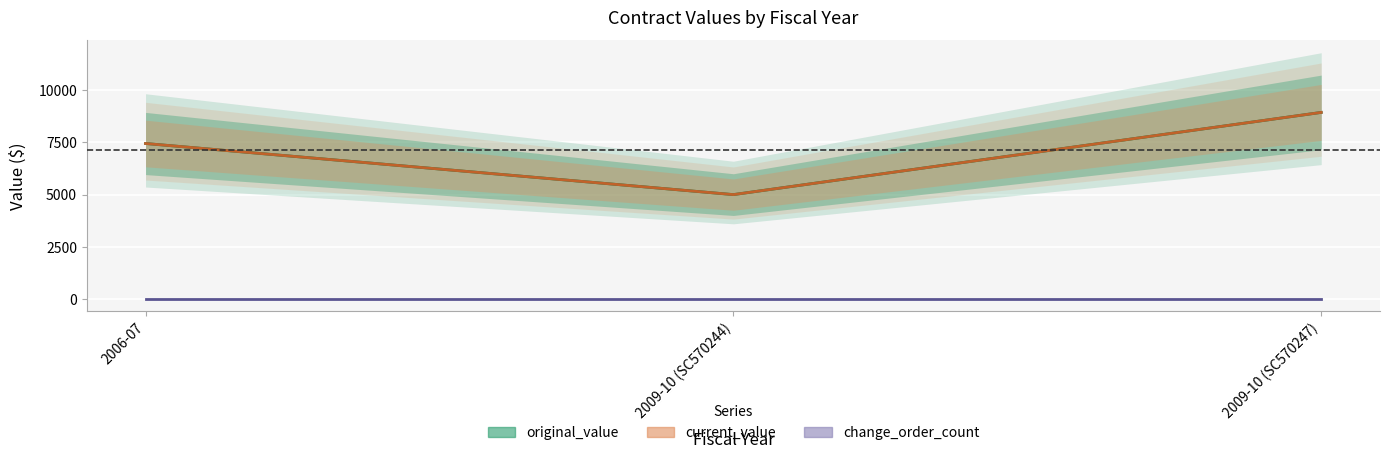

What is the minimum value for original_value?

5000